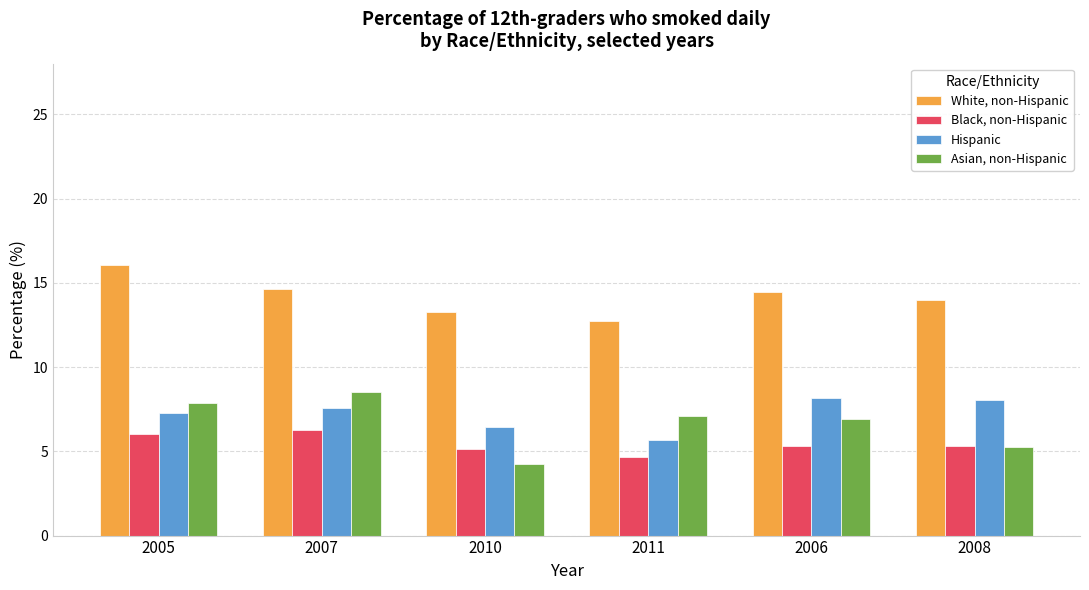

What is the difference between the highest and lowest values at 2005?

10.0